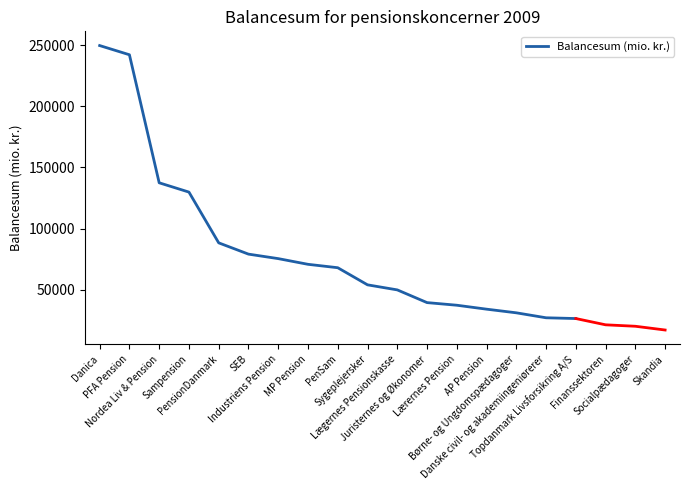

List the labels in order of value, smallest first.

Topdanmark Livsforsikring A/S, Danske civil- og akademiingeniørerer, Børne- og Ungdomspædagoger, AP Pension, Lærernes Pension, Juristernes og Økonomer, Lægernes Pensionskasse, Sygeplejersker, PenSam, MP Pension, Industriens Pension, SEB, PensionDanmark, Sampension, Nordea Liv & Pension, PFA Pension, Danica